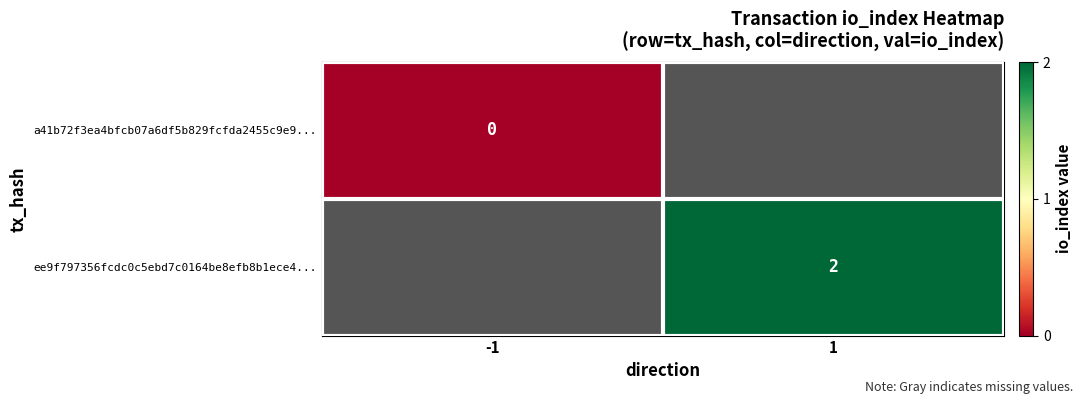

True or false: ee9f797356fcdc0c5ebd7c0164be8efb8b1ece4... has a value of 3 at 1.

False